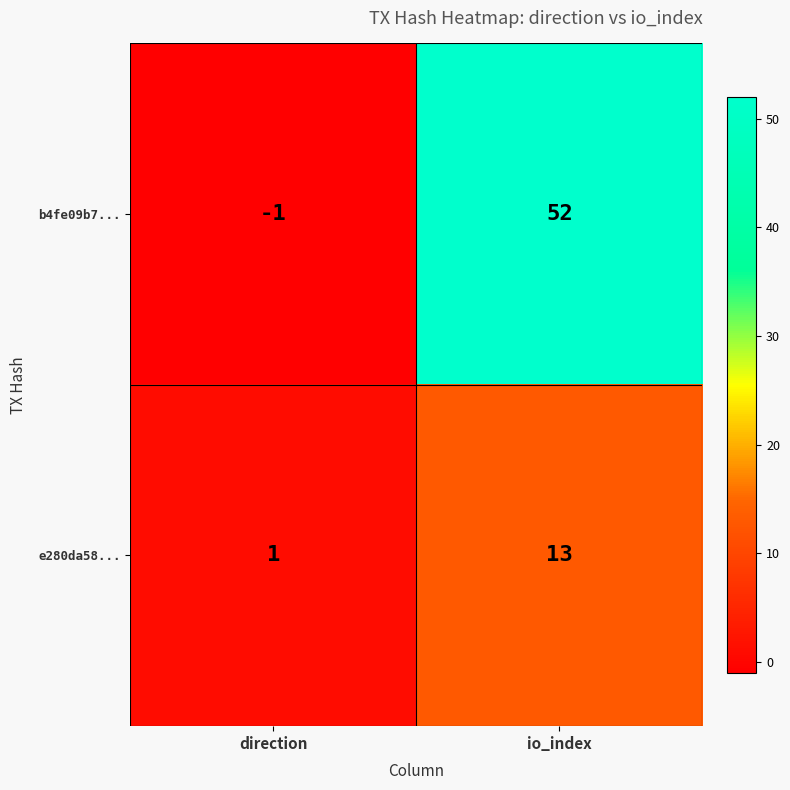

Which series has the largest total across all categories?

b4fe09b7...